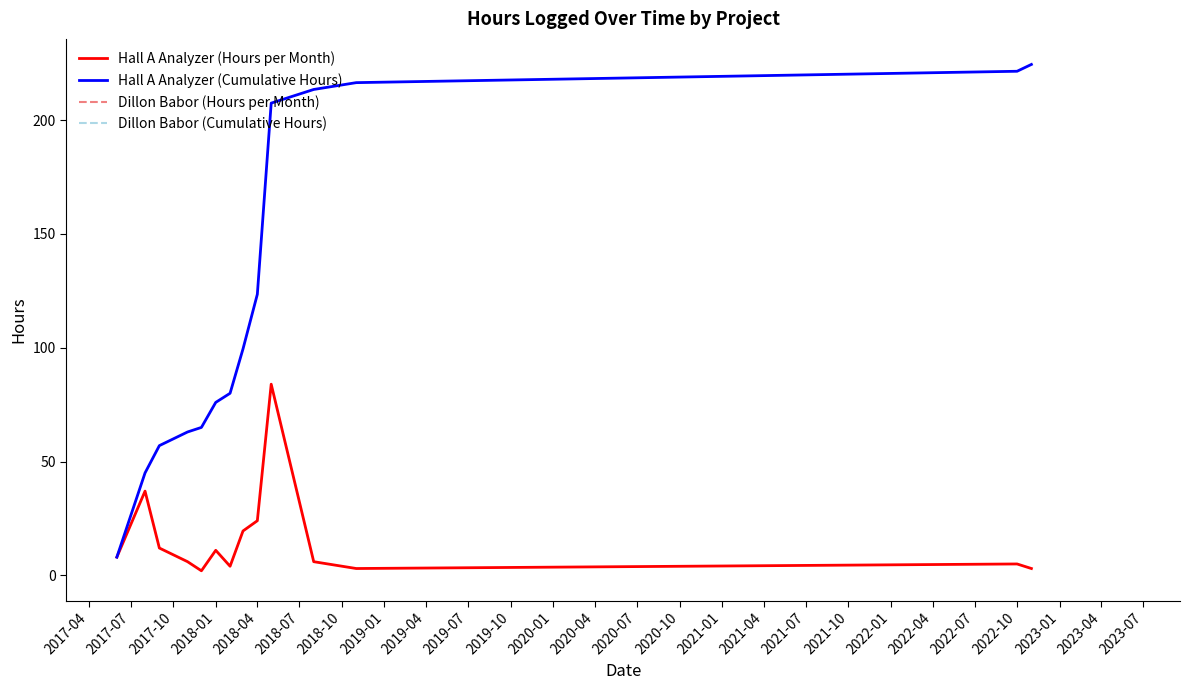

What is the highest value of the Hall A Analyzer (Cumulative Hours) series?

224.5